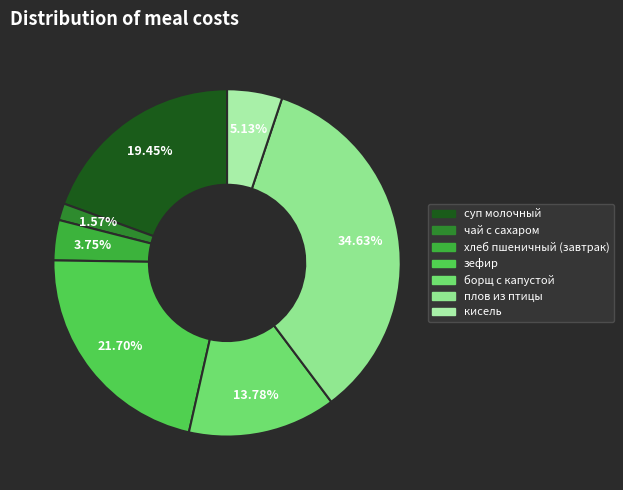

To the nearest percent, what percentage of the pie is чай с сахаром?

2%